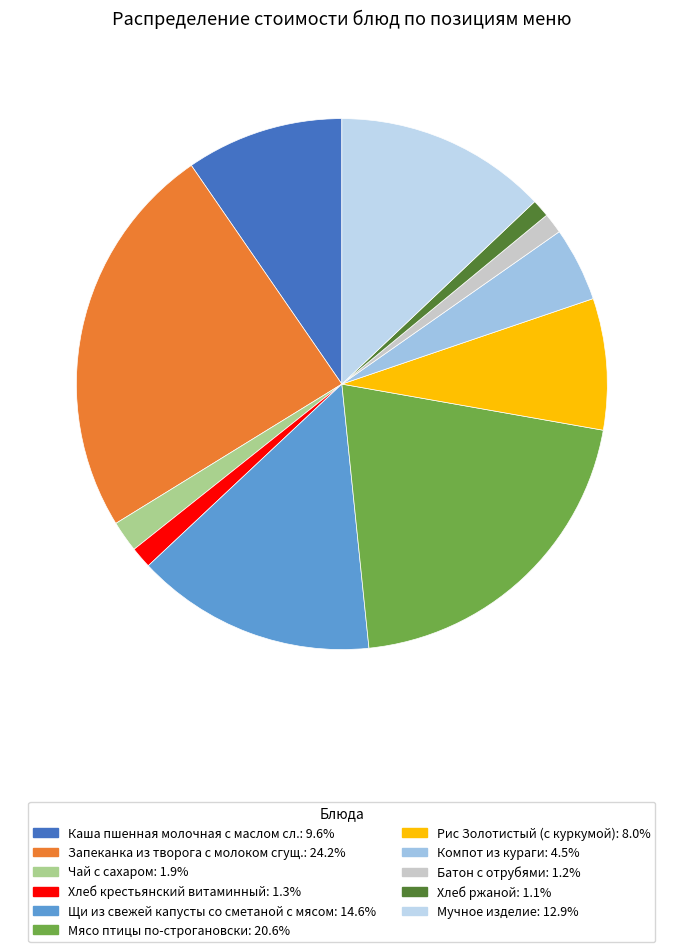

What is the smallest slice in the pie chart?

Хлеб ржаной